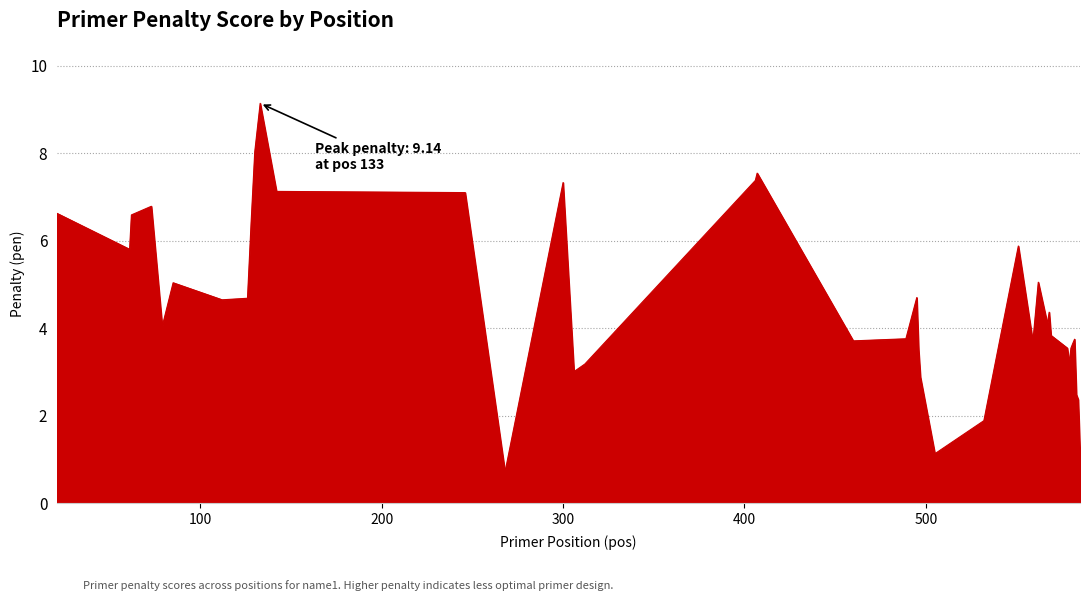

What is the difference between the maximum and minimum values?

8.4